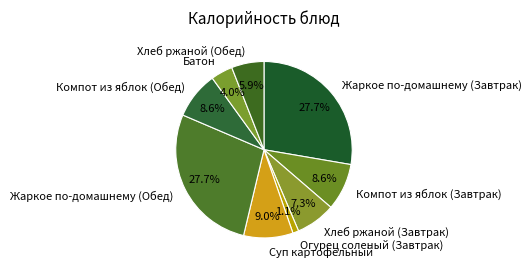

True or false: Хлеб ржаной (Обед) accounts for 1% of the total.

False